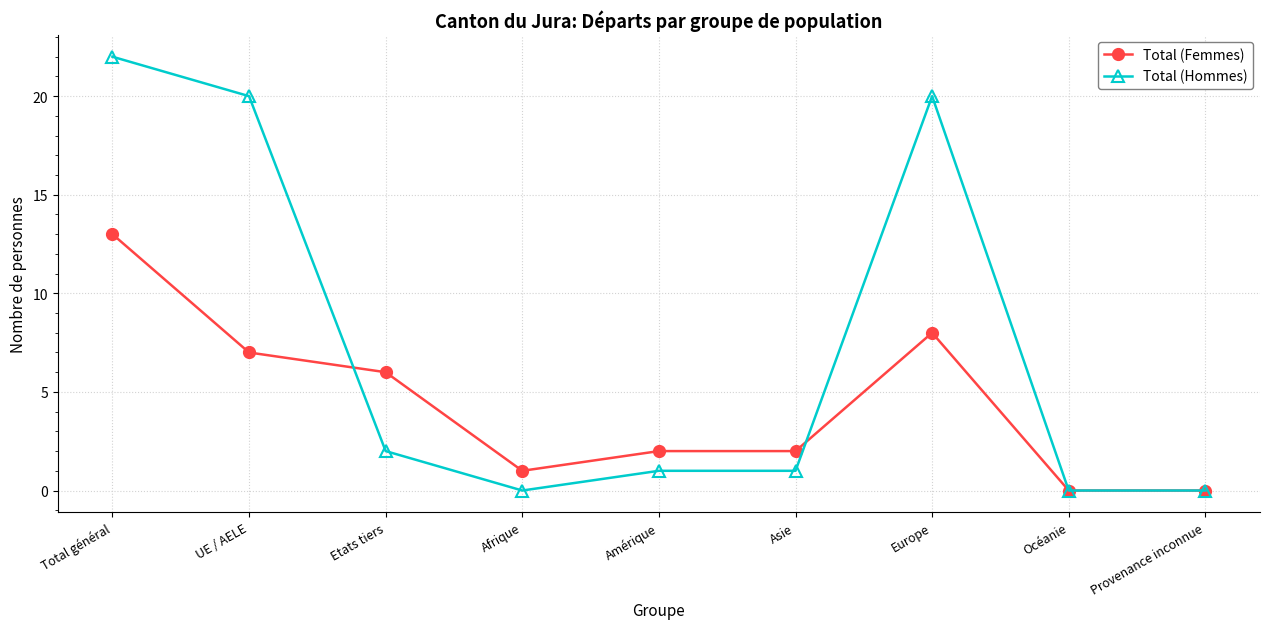

What is the maximum value shown in the chart?

22